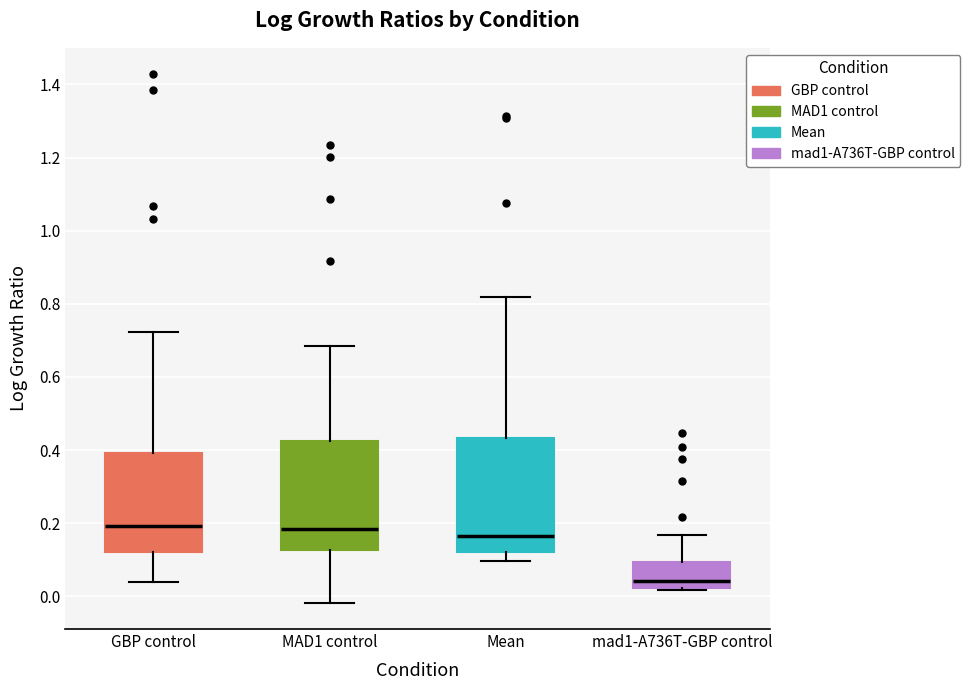

Reading left to right, transcribe this box plot: for each box, give where its median line is, the range the box spans, and where its two whiskers end, as read against the y-axis. The values are not printed on the chart, so give them approximately, as read against the axis.

GBP control: median 0.20, box 0.12 to 0.40, whiskers 0.04 to 0.72
MAD1 control: median 0.18, box 0.12 to 0.42, whiskers -0.02 to 0.68
Mean: median 0.16, box 0.12 to 0.44, whiskers 0.10 to 0.82
mad1-A736T-GBP control: median 0.04, box 0.02 to 0.10, whiskers 0.02 (just below the box's lower edge) to 0.16